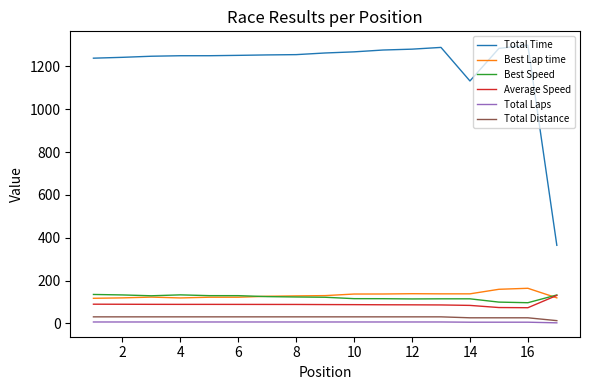

Which series has the widest spread of values?

Total Time